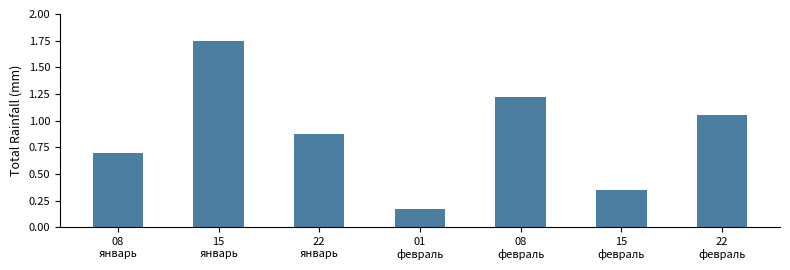

List the labels in order of value, smallest first.

01
февраль, 15
февраль, 08
январь, 22
январь, 22
февраль, 08
февраль, 15
январь